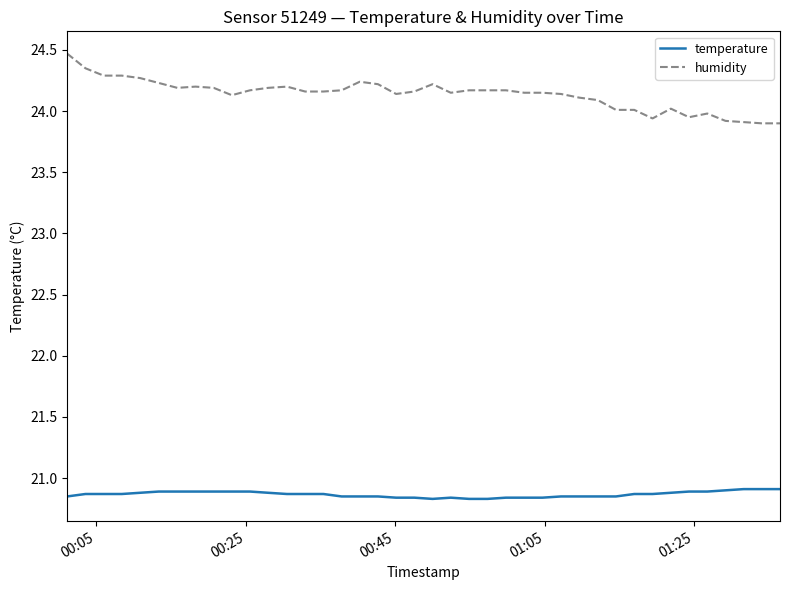

Which series has the largest range (max minus min)?

humidity